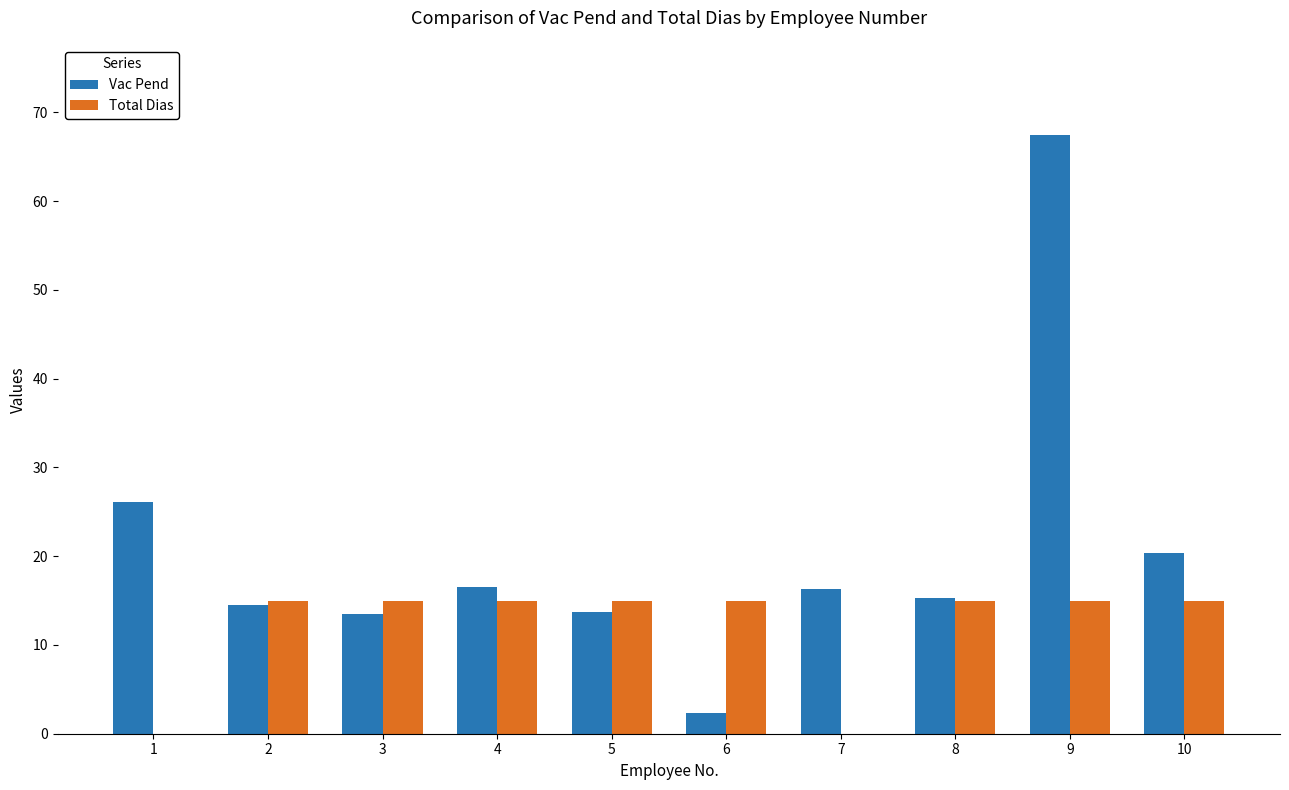

What is the difference between the Vac Pend values at 6 and 3?

11.2